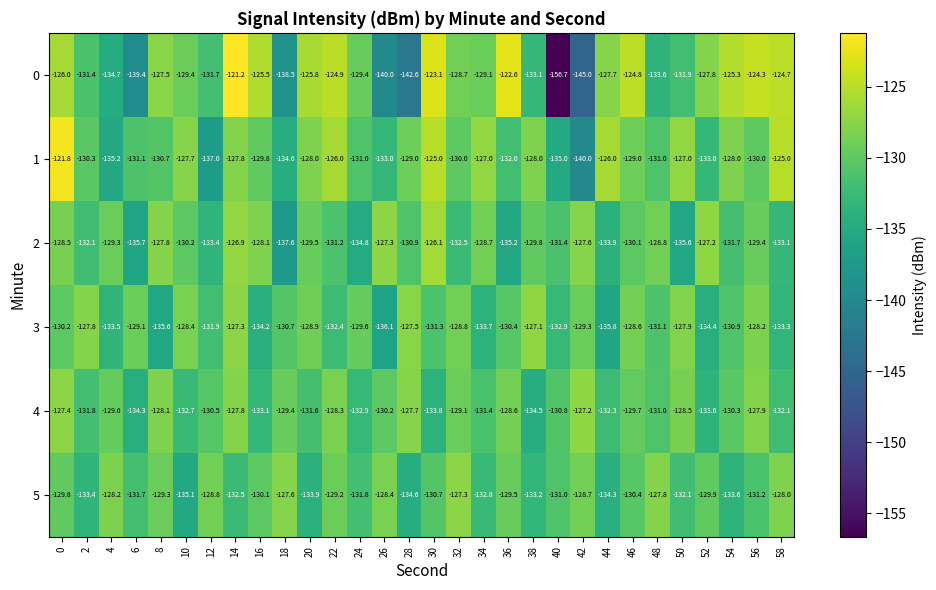

What is the difference between the second highest and second lowest values in the 0 series?

22.4